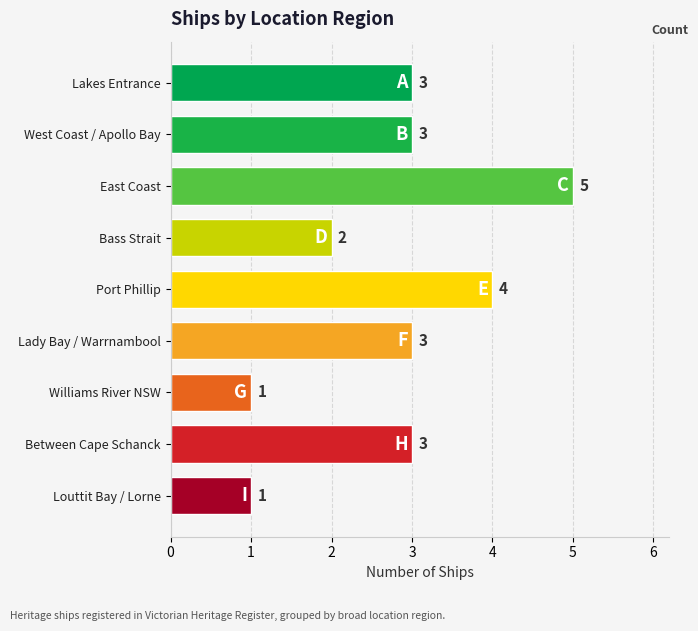

Is it true that the value at Lakes Entrance is 3?

True